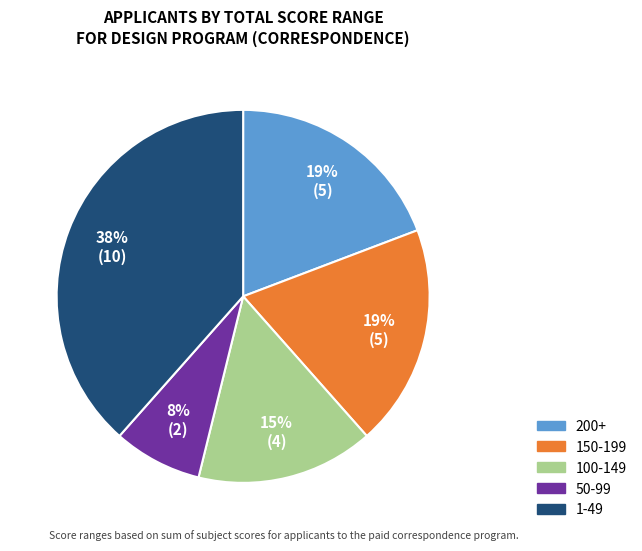

Does any single category account for the majority?

No